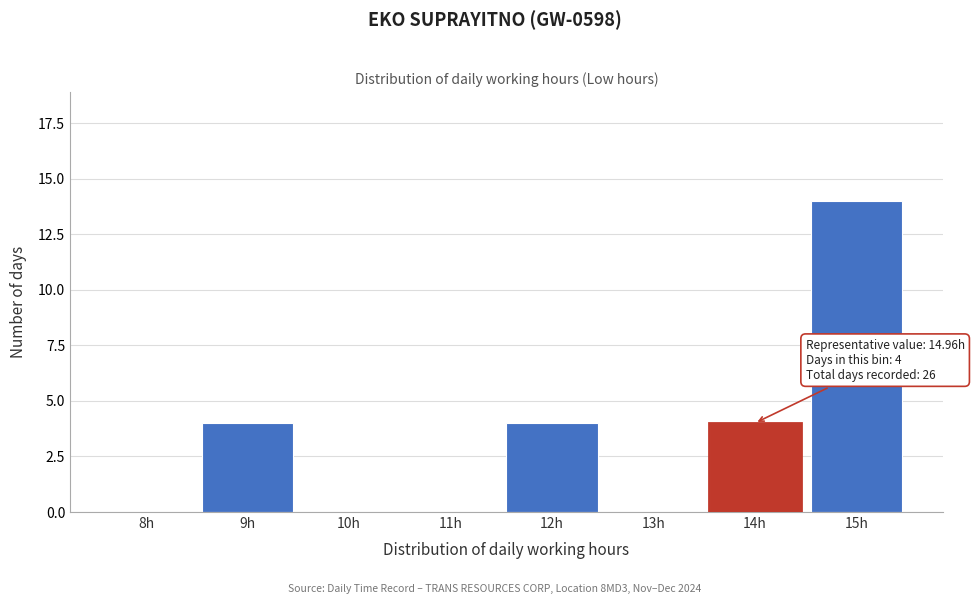

Reading left to right, what are all the values shown in this chart?

8h=0	9h=4	10h=0	11h=0	12h=4	13h=0	14h=4	15h=14